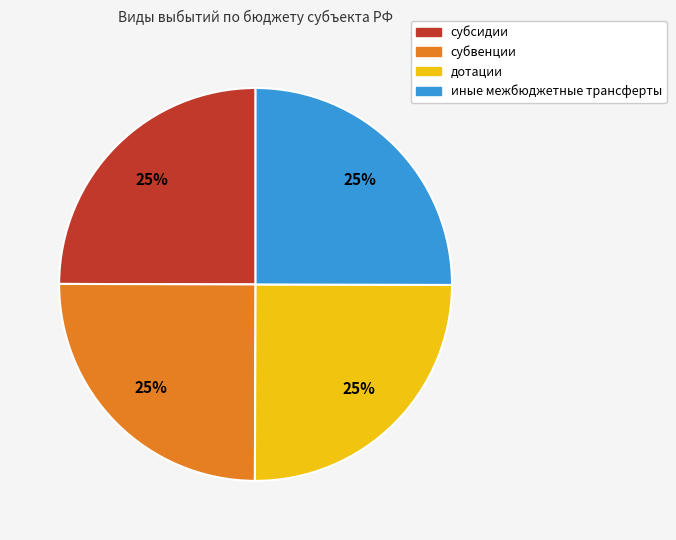

To the nearest percent, what percentage of the pie is дотации?

25%